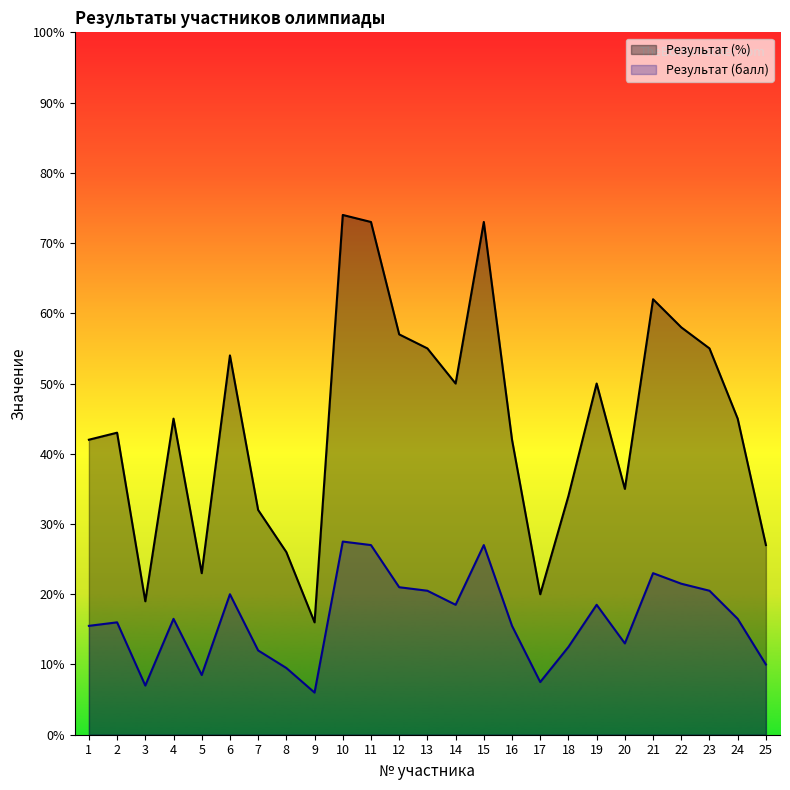

True or false: Результат (%) has more than 0 points higher than both neighbors.

True